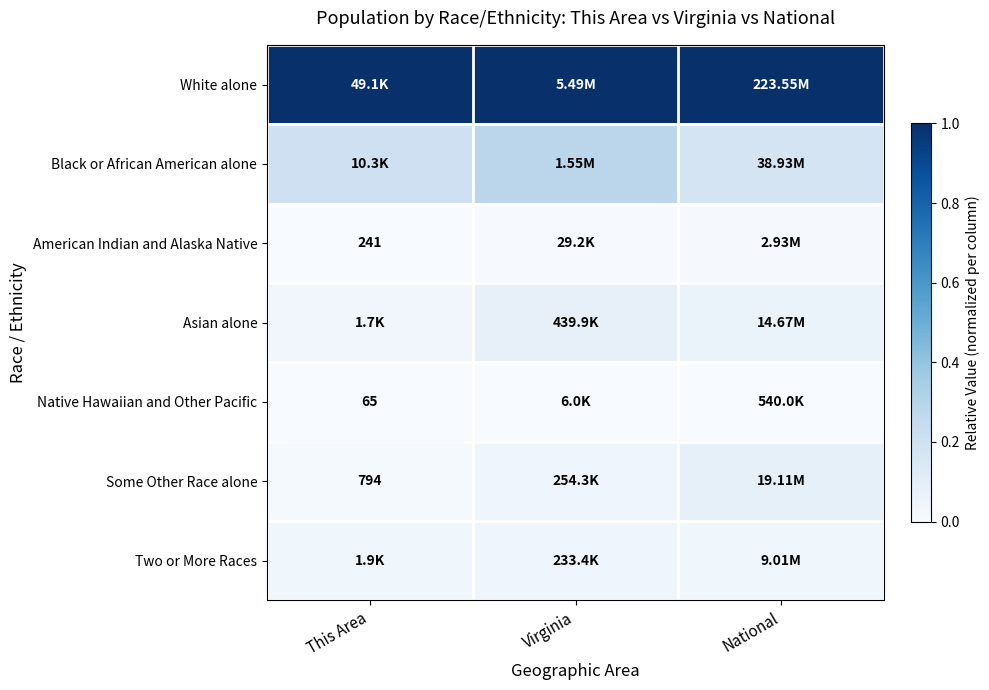

At which label is Two or More Races closest to 0?

This Area